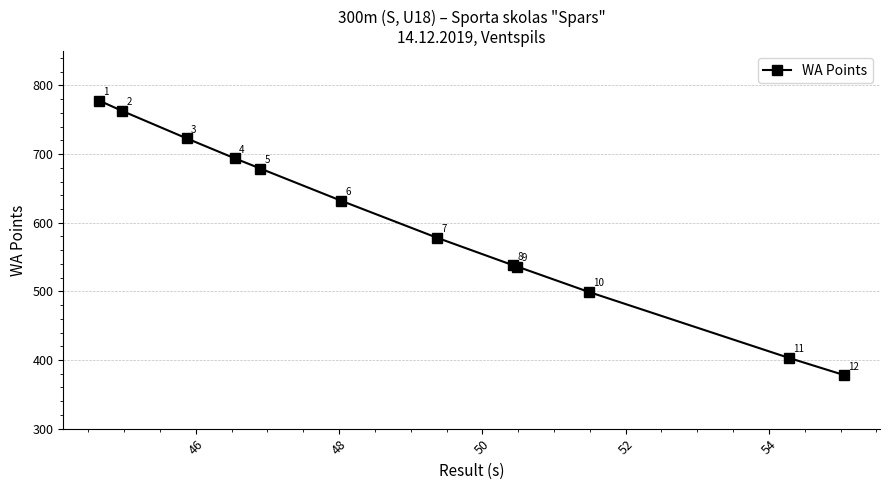

What is the value of the 3rd point from the left?

723